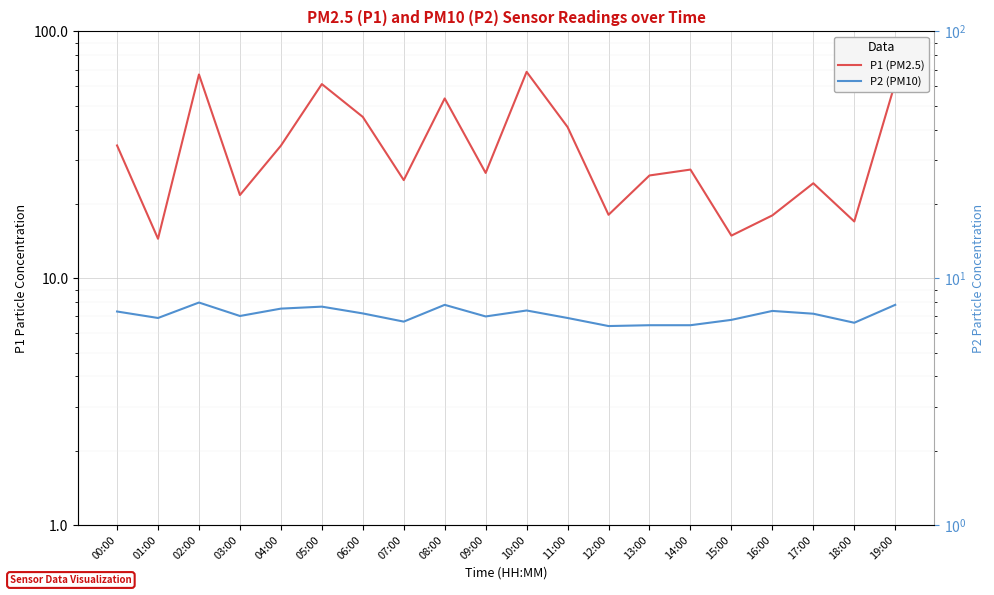

The P1 (PM2.5) series shows 11.0 at 04:00. True or false?

False